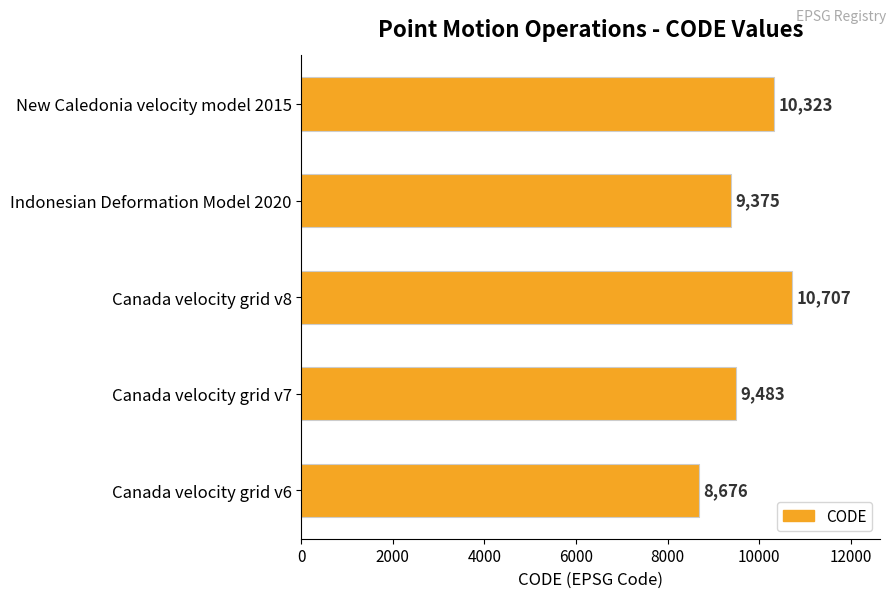

Count the number of data series in this chart.

1